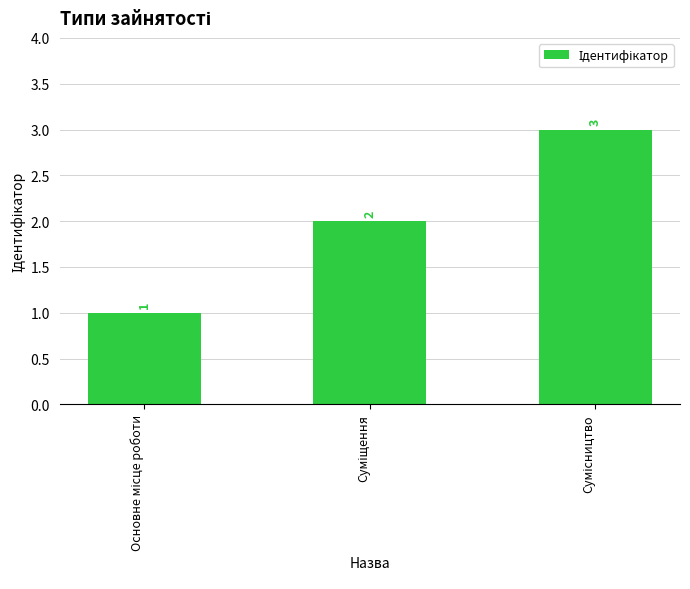

Count the values in the range 1 to 3.

3